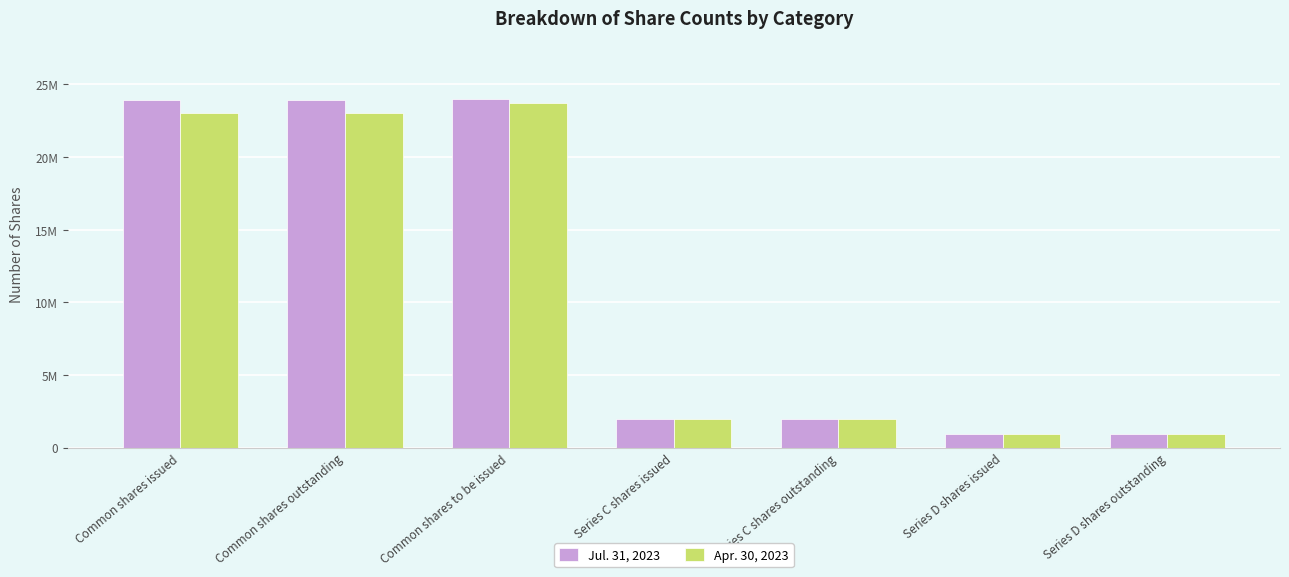

What is the label of the 1st bar from the left?

Common shares issued